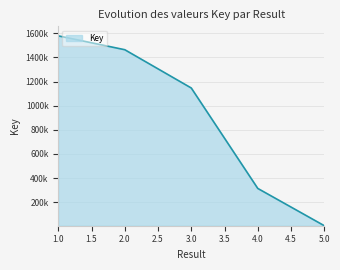

What is the smallest value displayed?

5744